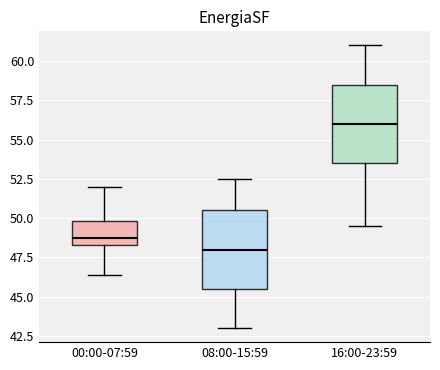

Reading left to right, read every box against the y-axis: the position of its median line, the range the box covers, and the ends of its whiskers. The values are not printed on the chart, so give them approximately, as read against the axis.

00:00-07:59: median 49.0, box 48.5 to 50.0, whiskers 46.5 to 52.0
08:00-15:59: median 48.0, box 45.5 to 50.5, whiskers 43.0 to 52.5
16:00-23:59: median 56.0, box 53.5 to 58.5, whiskers 49.5 to 61.0